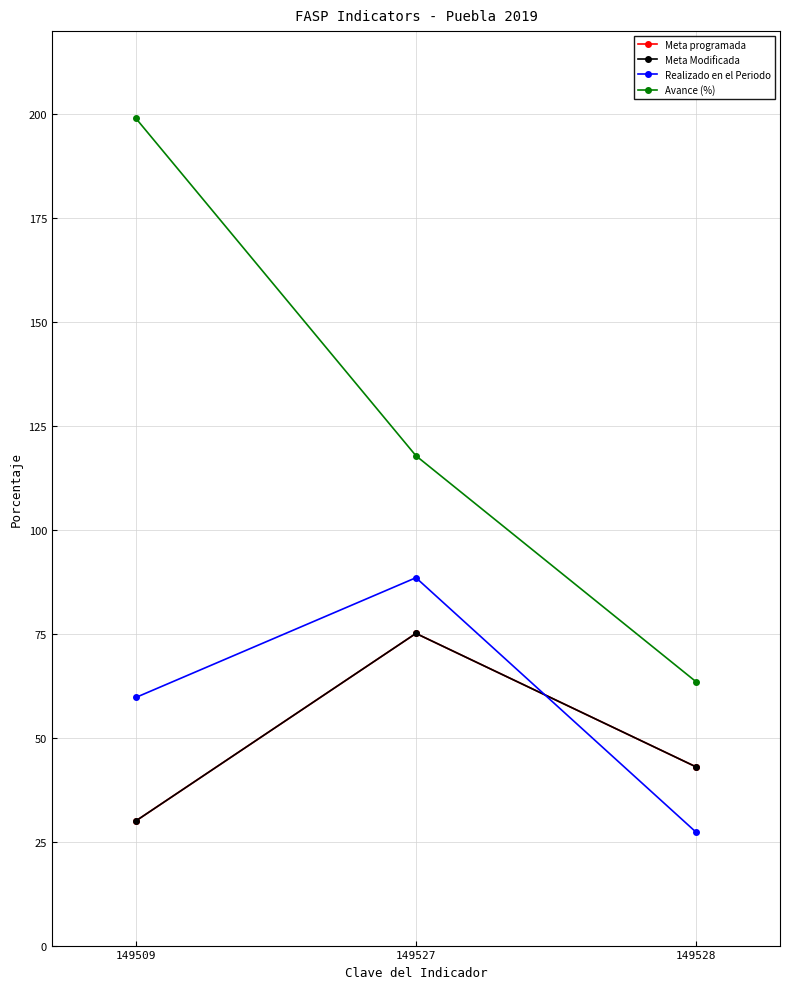

How many values in the Meta Modificada series are below 43?

1